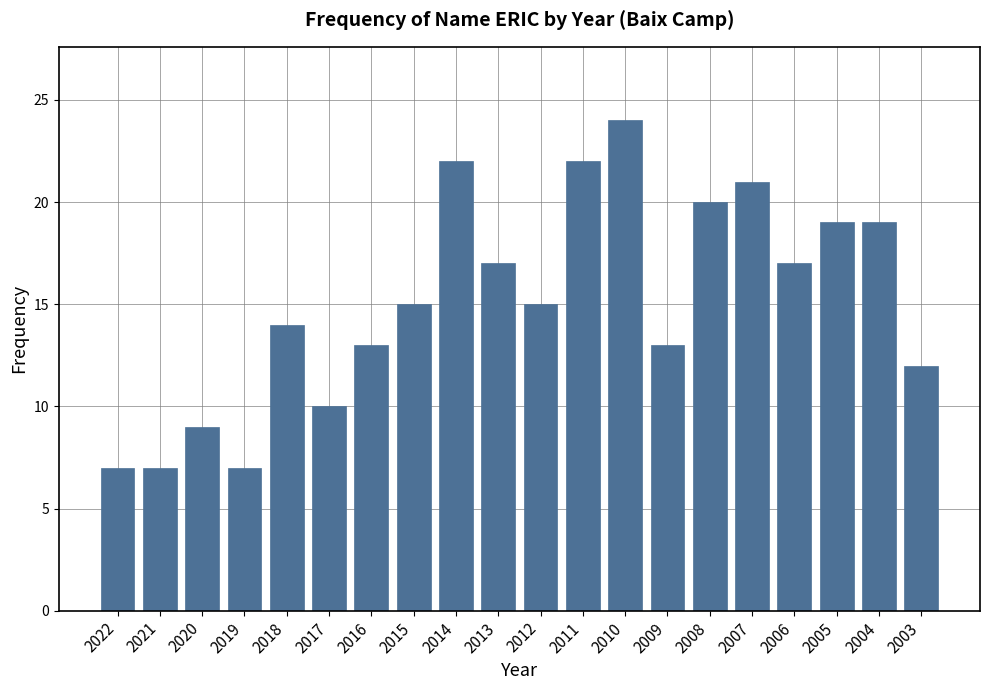

Reading right to left, extract all data points from this chart.

2003=12	2004=19	2005=19	2006=17	2007=21	2008=20	2009=13	2010=24	2011=22	2012=15	2013=17	2014=22	2015=15	2016=13	2017=10	2018=14	2019=7	2020=9	2021=7	2022=7